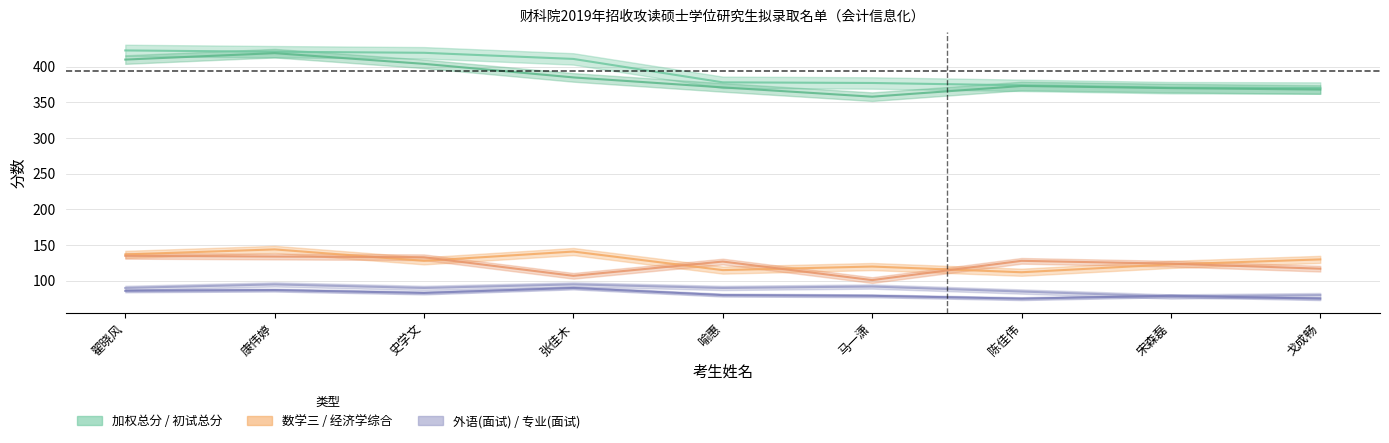

What is the difference between the highest and lowest values at 张佳木?

320.9